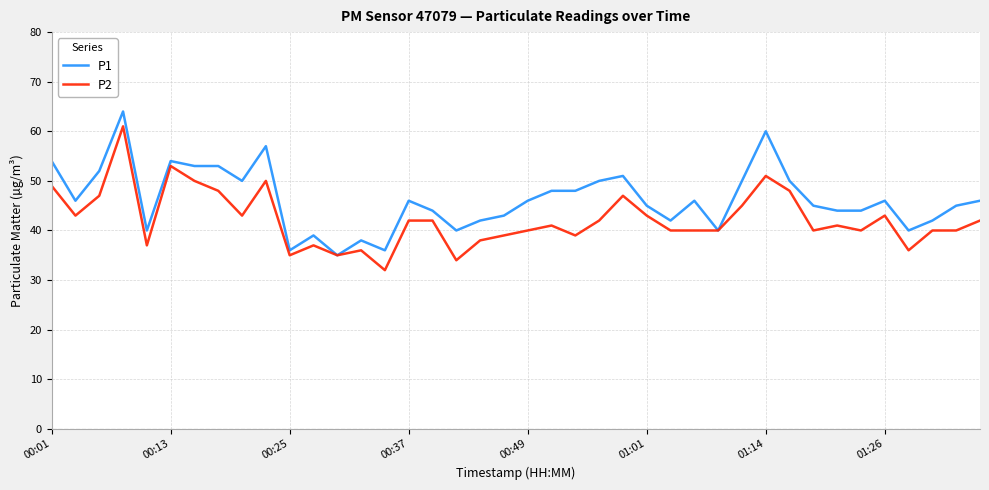

What is the minimum value shown in the chart?

32